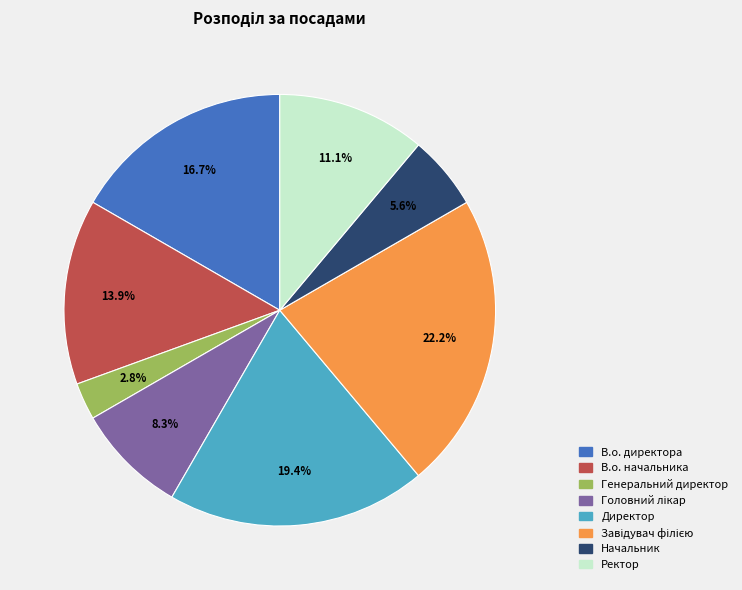

To the nearest percent, what is the average slice percentage?

12%